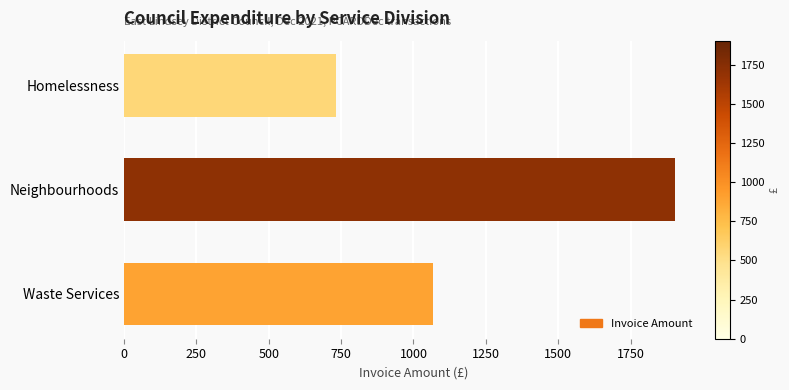

The chart shows a value of 1066.7 at Waste Services. True or false?

True